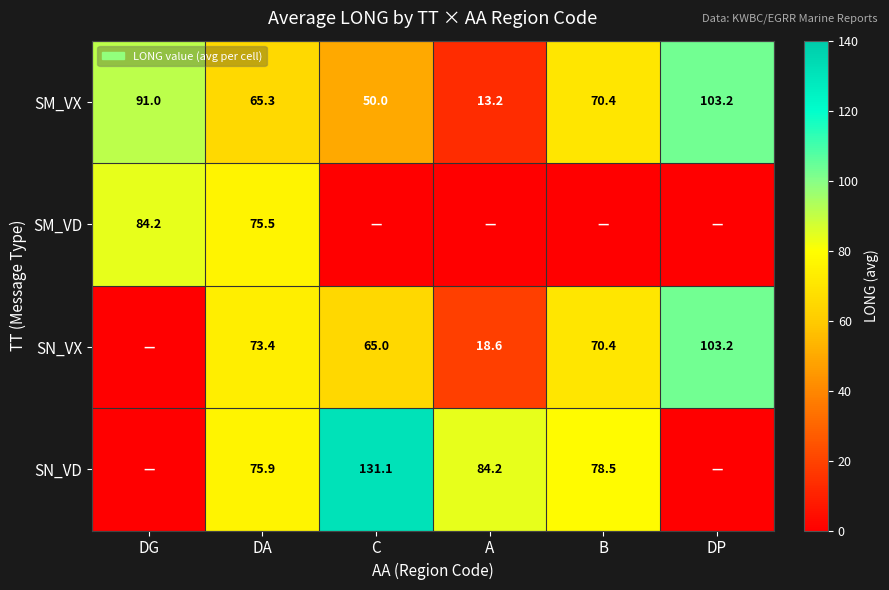

Rank the series at DA from lowest to highest value.

SM_VX, SN_VX, SM_VD, SN_VD